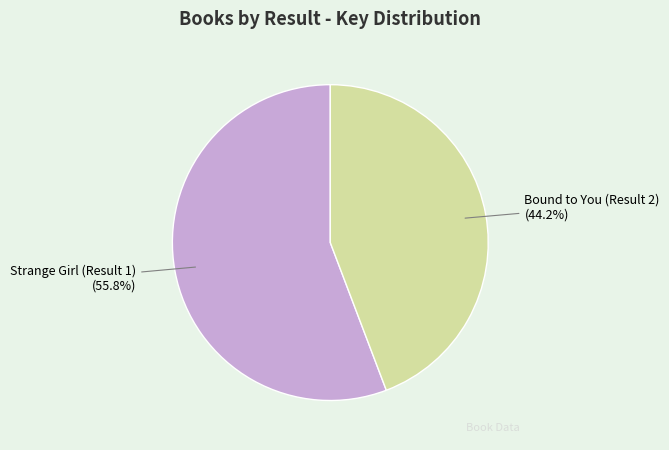

To the nearest percent, what percentage of the pie is Bound to You (Result 2)?

44%